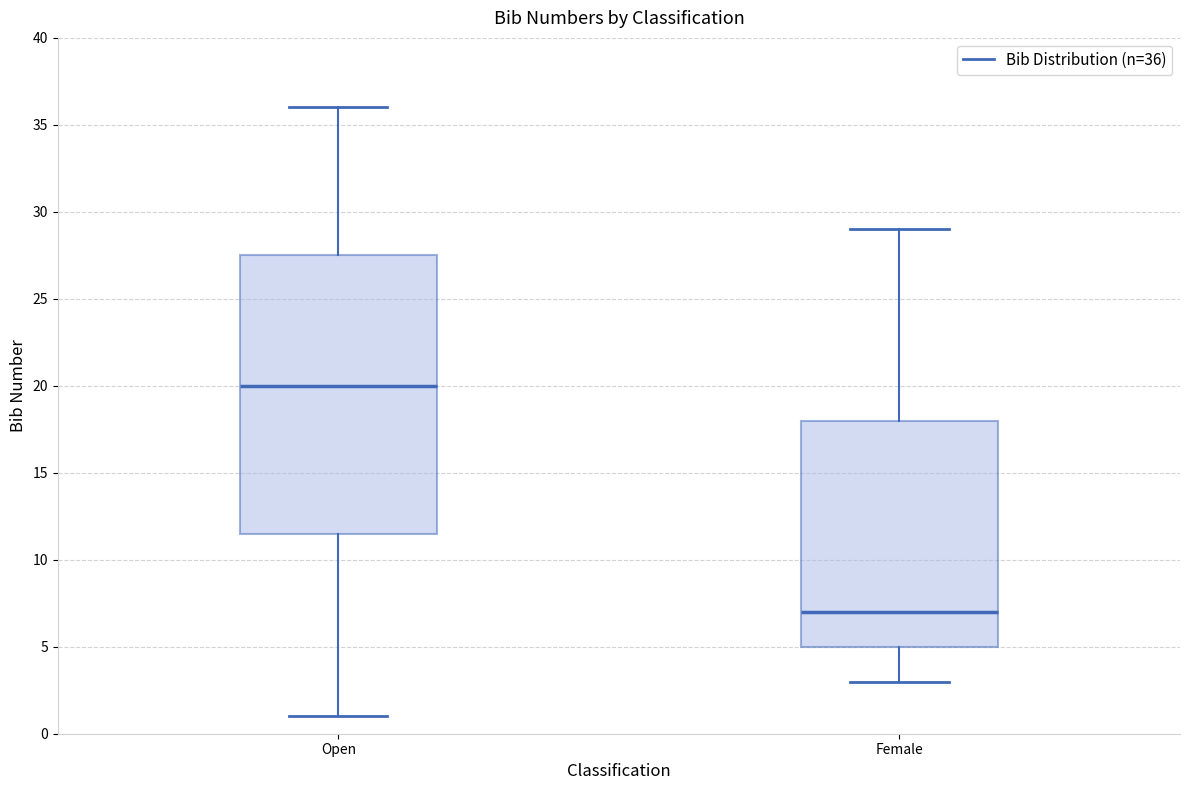

Which box is the tallest, from its lower edge to its upper edge?

Open